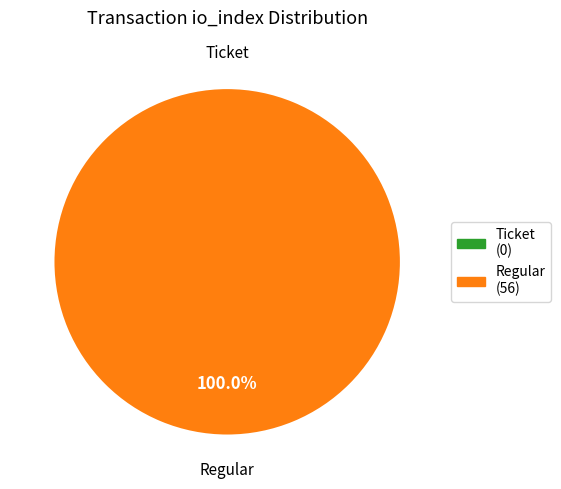

Which category has the smallest portion of the pie?

Ticket (io_index=0)